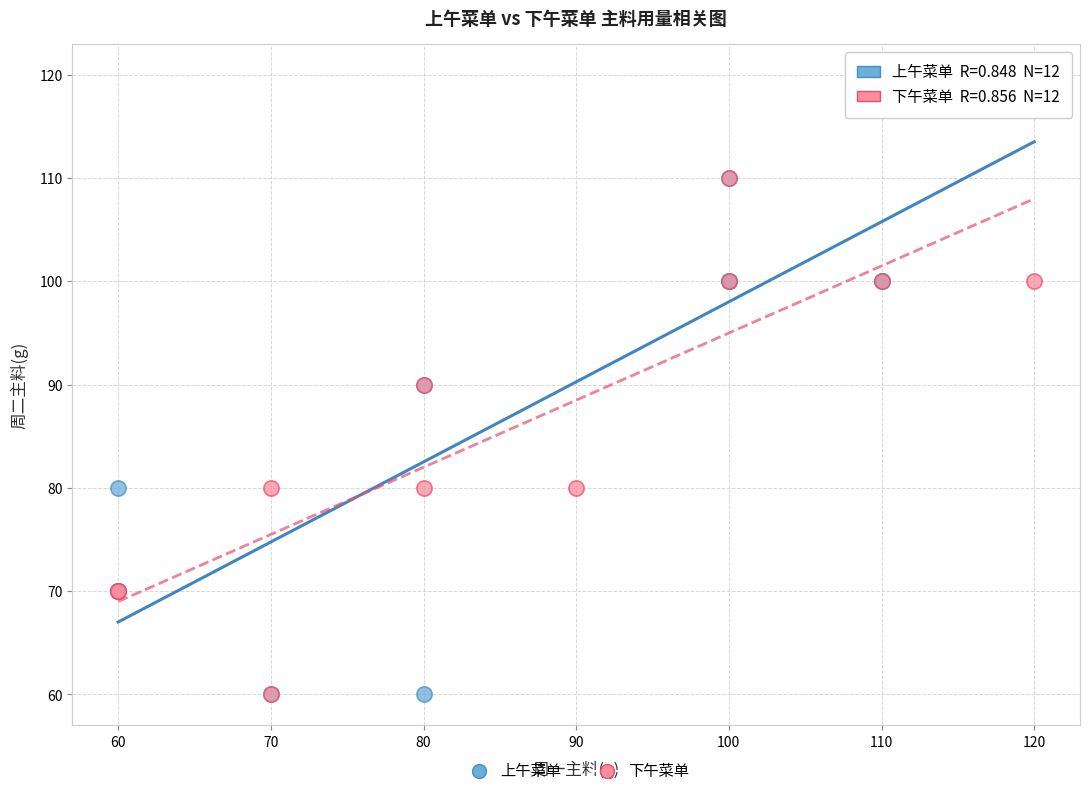

Which series contains the highest Y value?

上午菜单